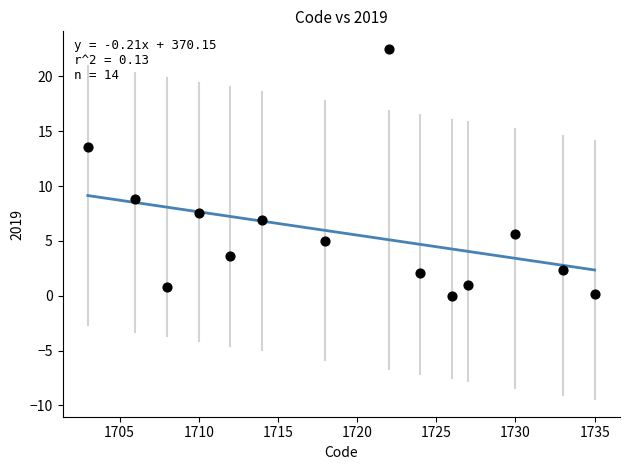

What is the range of X values (max minus min)?

32.0